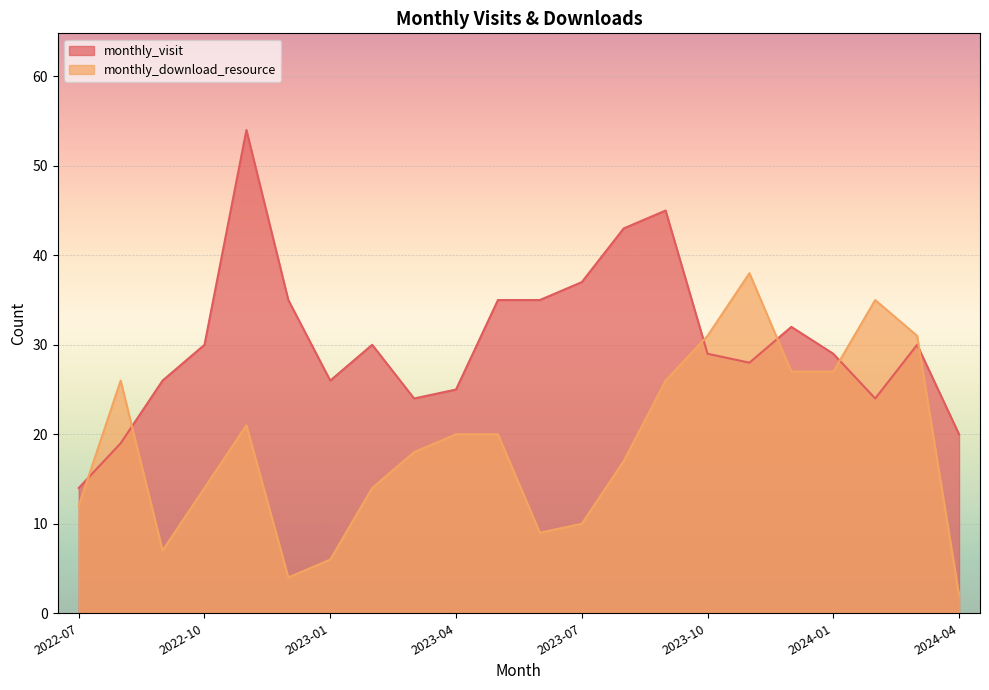

Read the monthly_visit value at 2024-03, to the nearest 5.

30